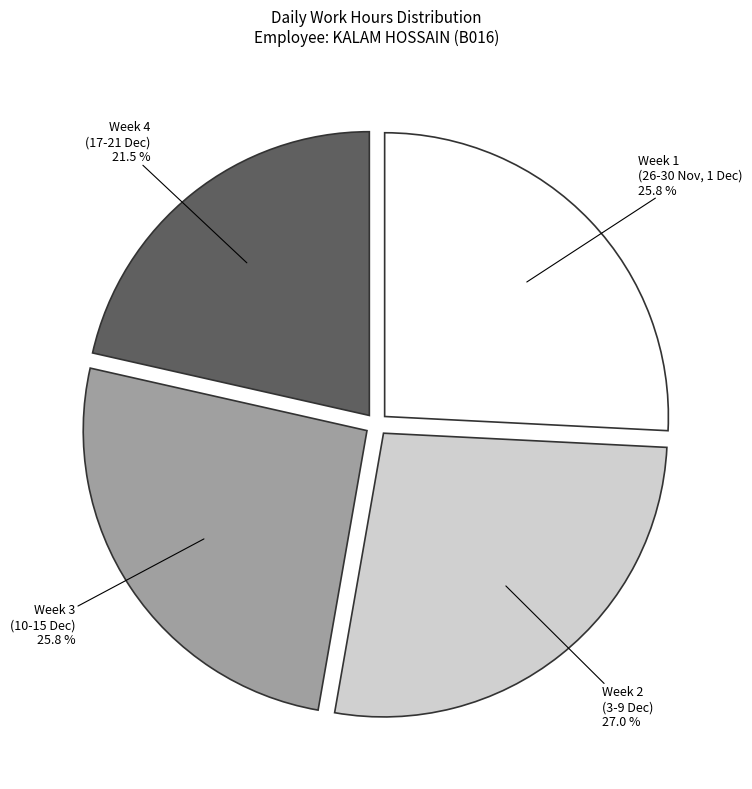

Is there a majority slice in this chart?

No